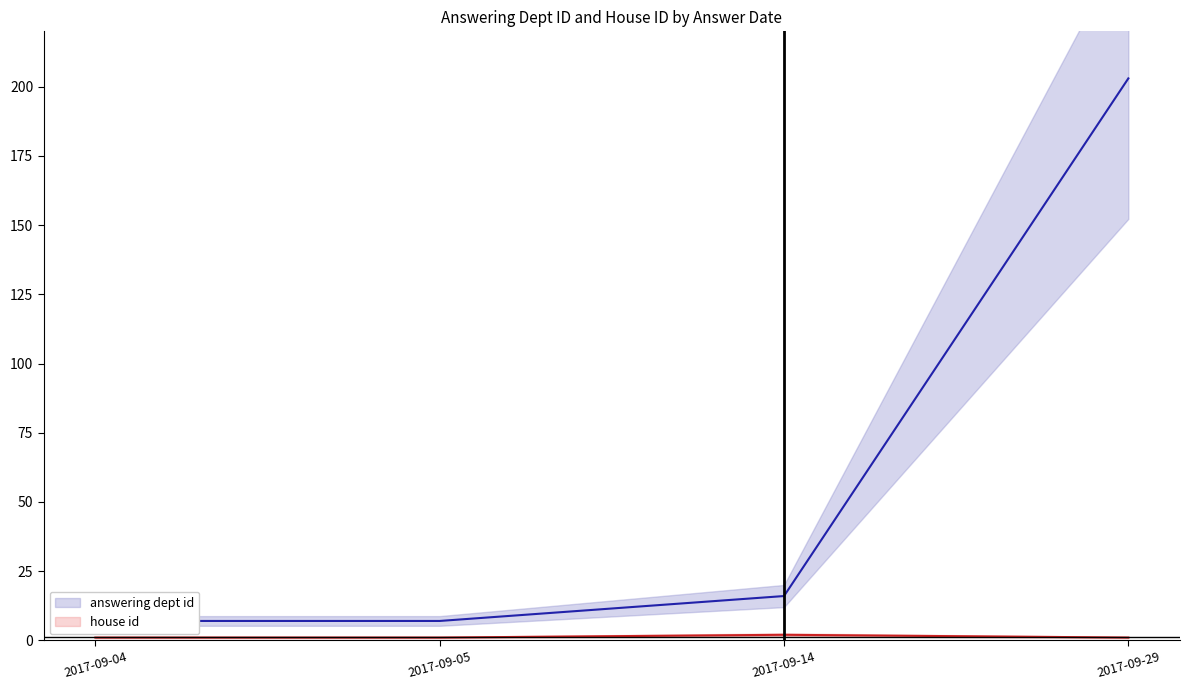

Reading right to left, what are all the values shown in this chart?

answering dept id: 2017-09-29=203	2017-09-14=16	2017-09-05=7	2017-09-04=7
house id: 2017-09-29=1	2017-09-14=2	2017-09-05=1	2017-09-04=1